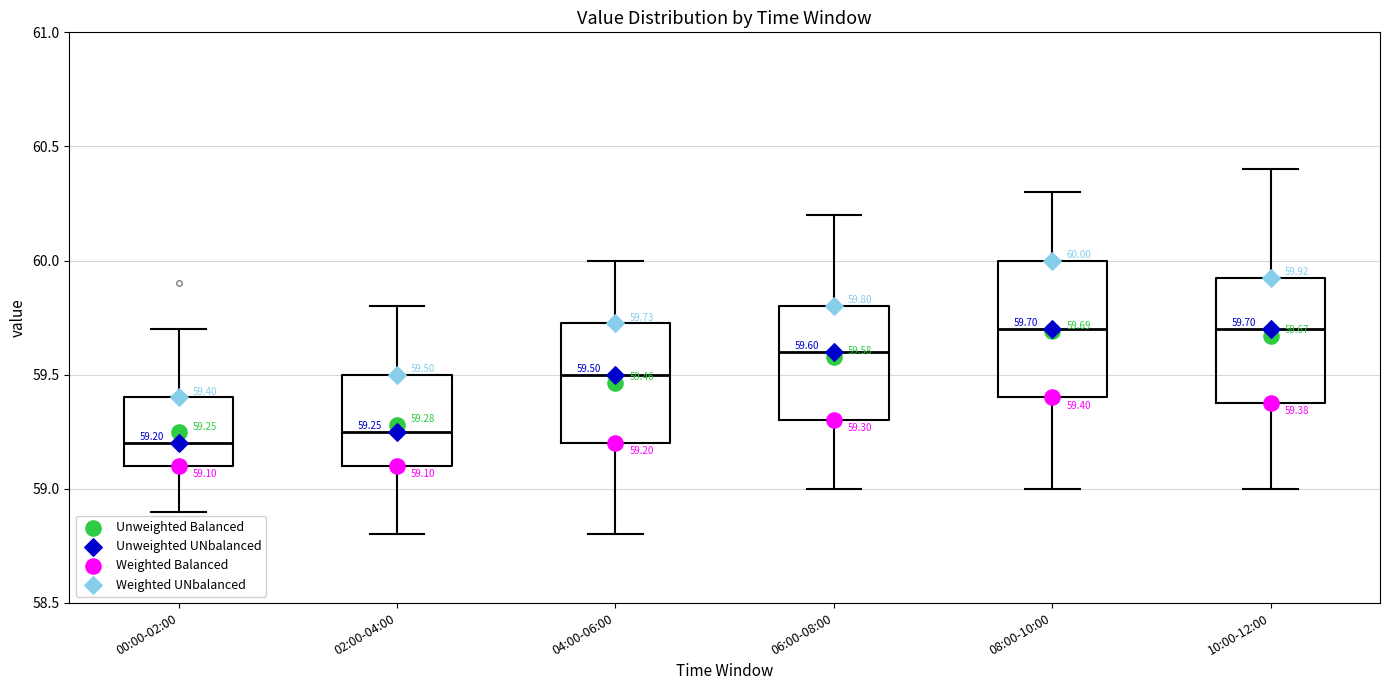

Comparing the boxes themselves (not the whiskers), which one is the tallest?

08:00-10:00